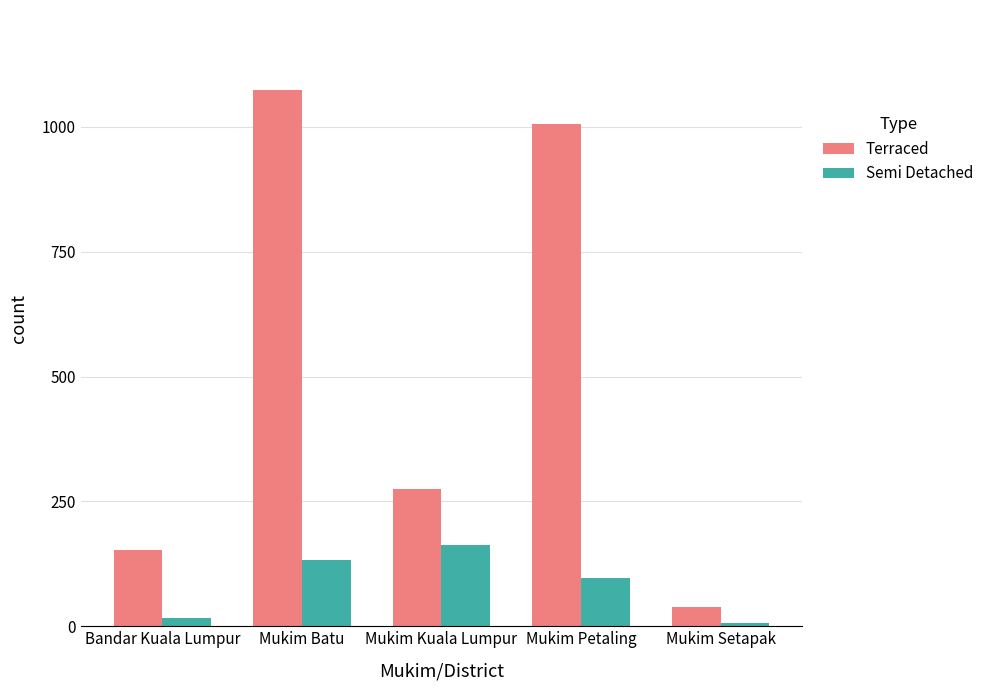

What is the difference between the maximum and second lowest values in the Terraced series?

920